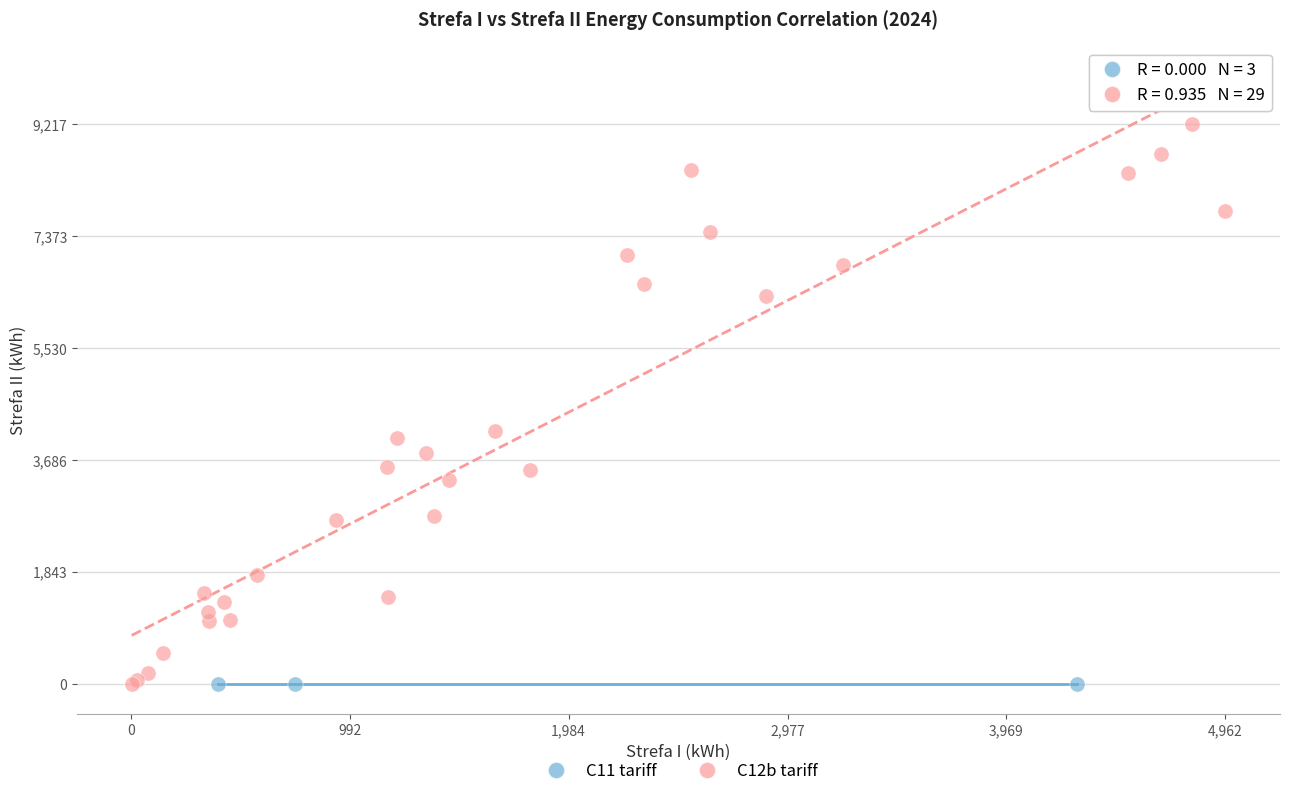

Which series contains the highest Y value?

C12b tariff